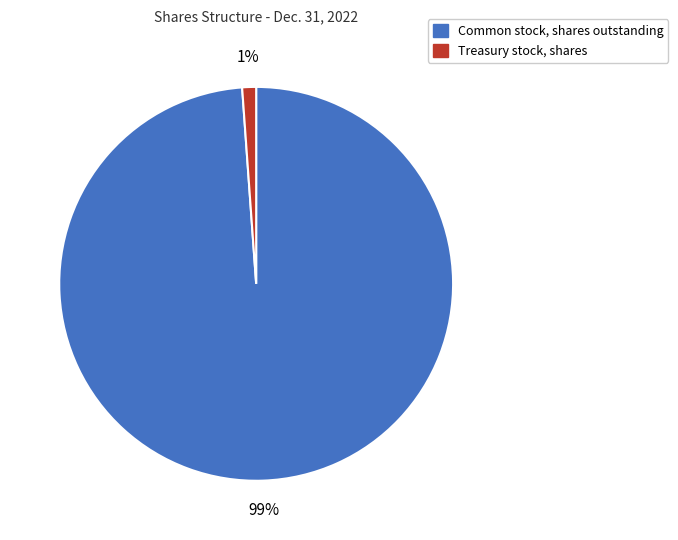

To the nearest percent, what portion does Treasury stock, shares represent?

1%